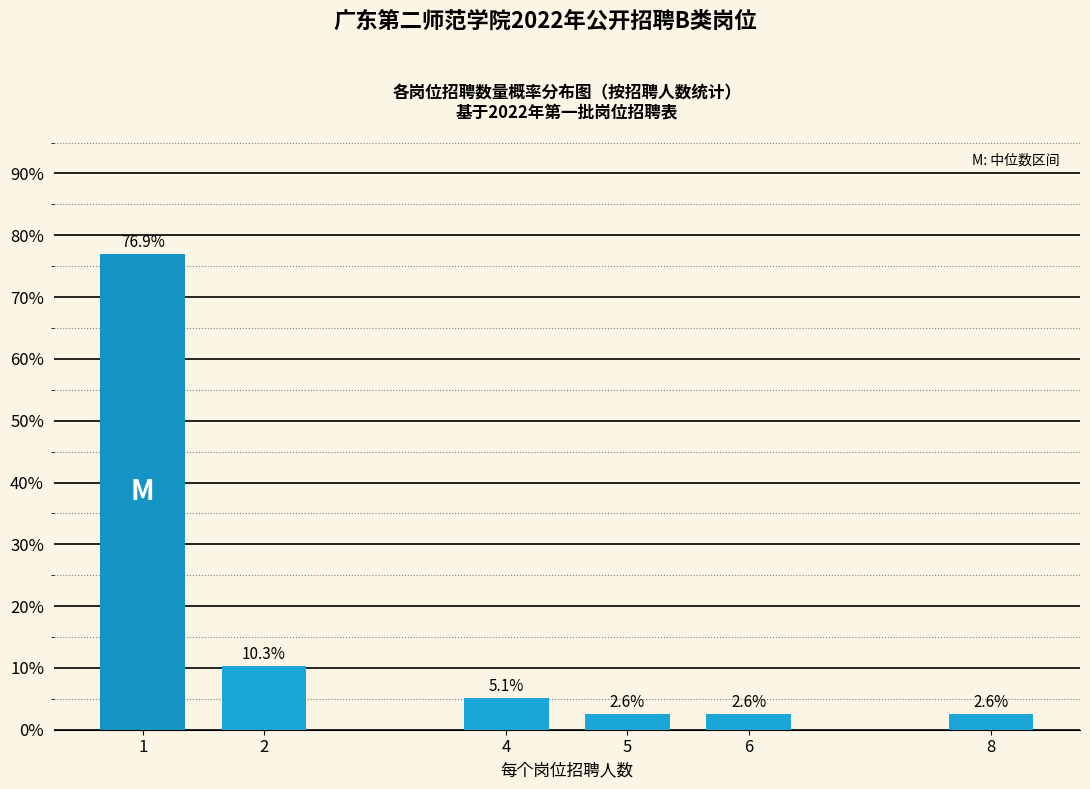

Reading left to right, list all the values displayed in this chart.

1=76.9	2=10.3	4=5.1	5=2.6	6=2.6	8=2.6